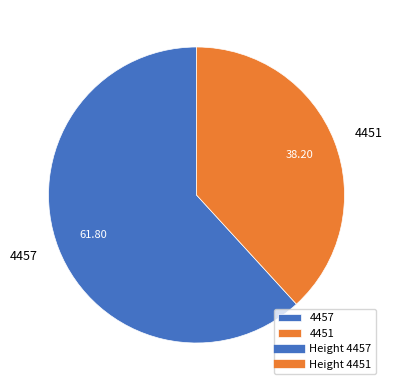

Which slice represents more than half of the pie?

4457